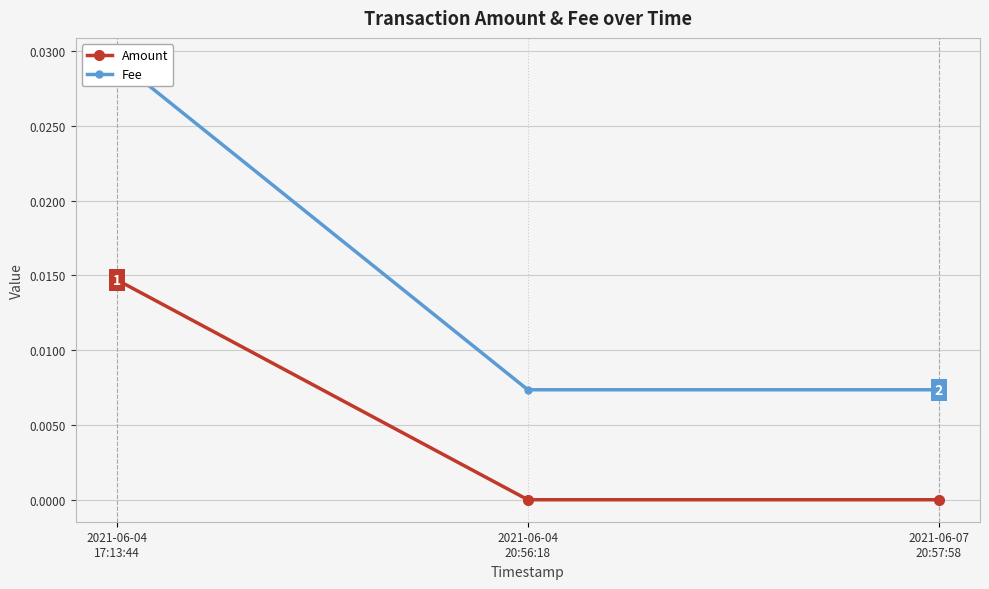

What is the label of the 3rd point from the left?

2021-06-07
20:57:58